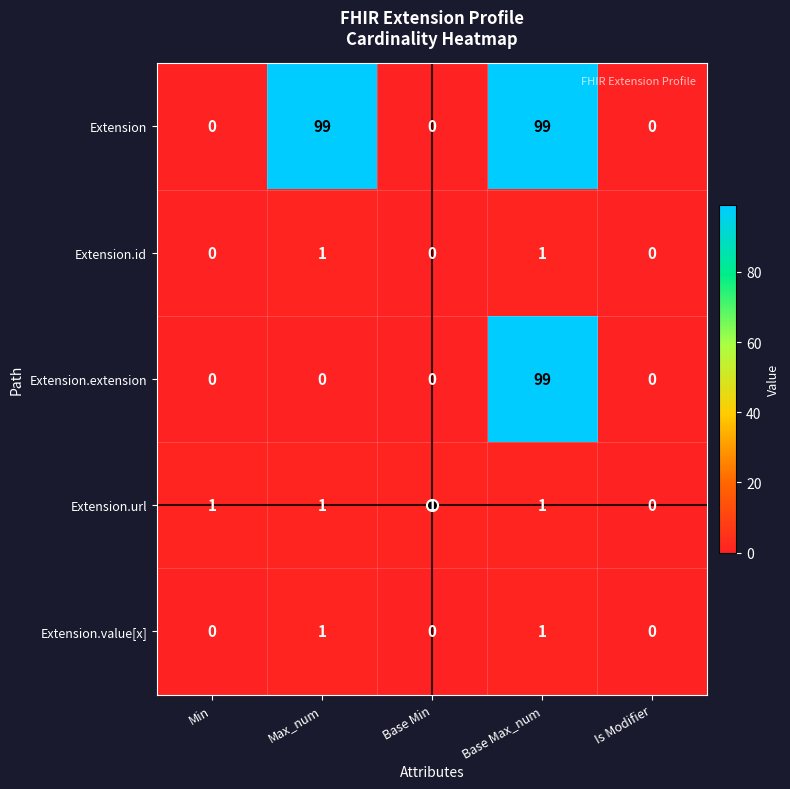

How many categories are shown in the chart?

5